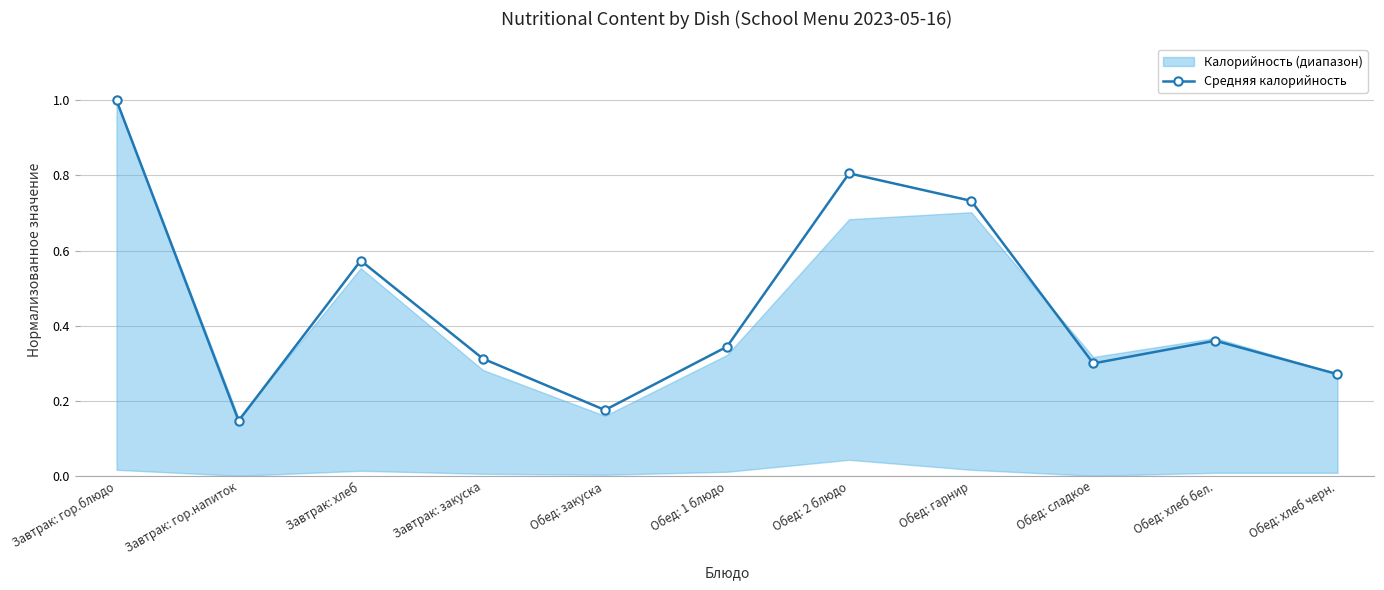

How many points are higher than both their immediate neighbors (excluding endpoints)?

3